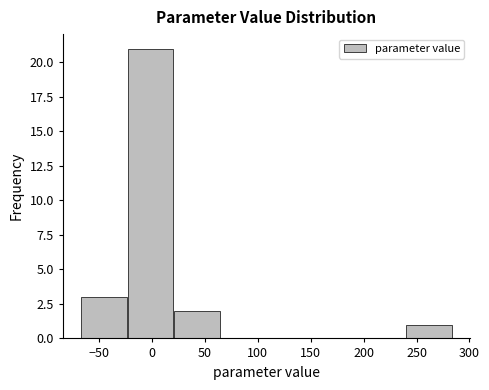

Reading left to right, list every bar in this chart as the range it spans on the x-axis followed by its height. Neither the bar edges nor the heights are printed on the chart, so give them approximately, as read against the axes.

-65 to -25: 3
-25 to 20: 21
20 to 65: 2
65 to 110: 0
110 to 150: 0
150 to 195: 0
195 to 240: 0
240 to 285: 1